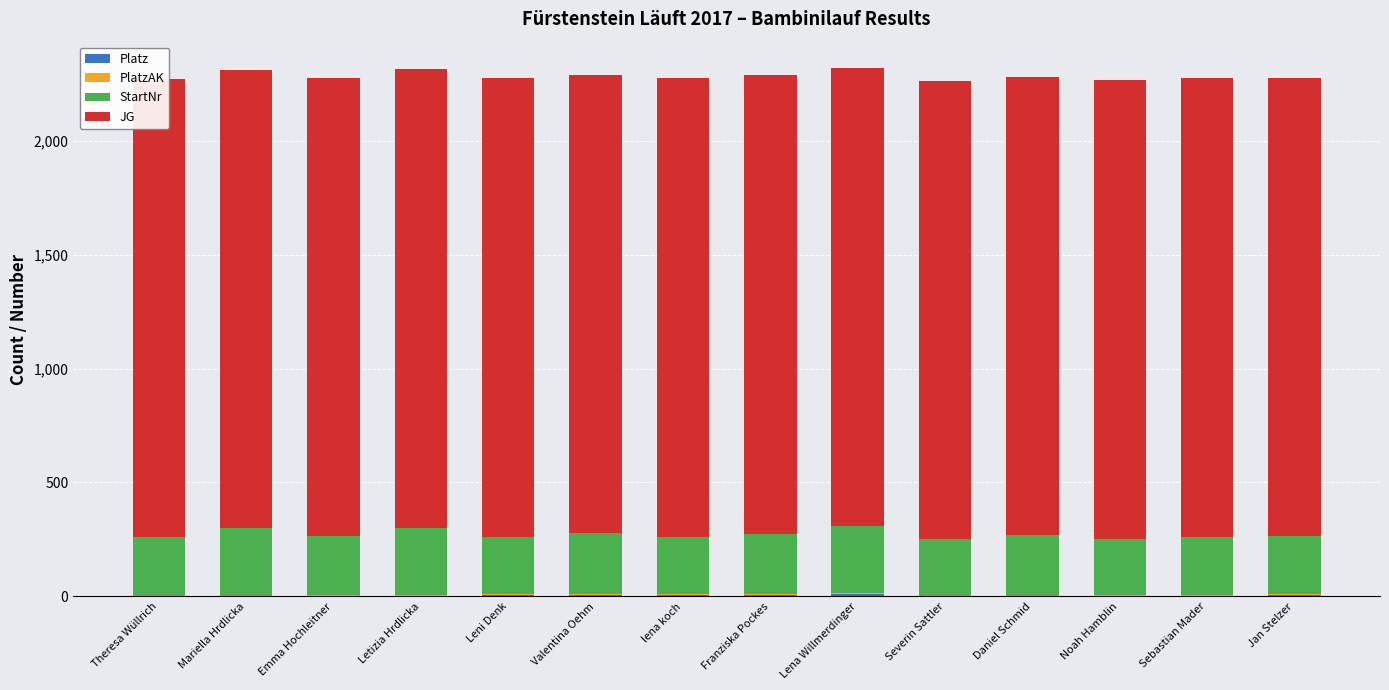

What is the difference between the maximum and minimum values in the StartNr series?

48